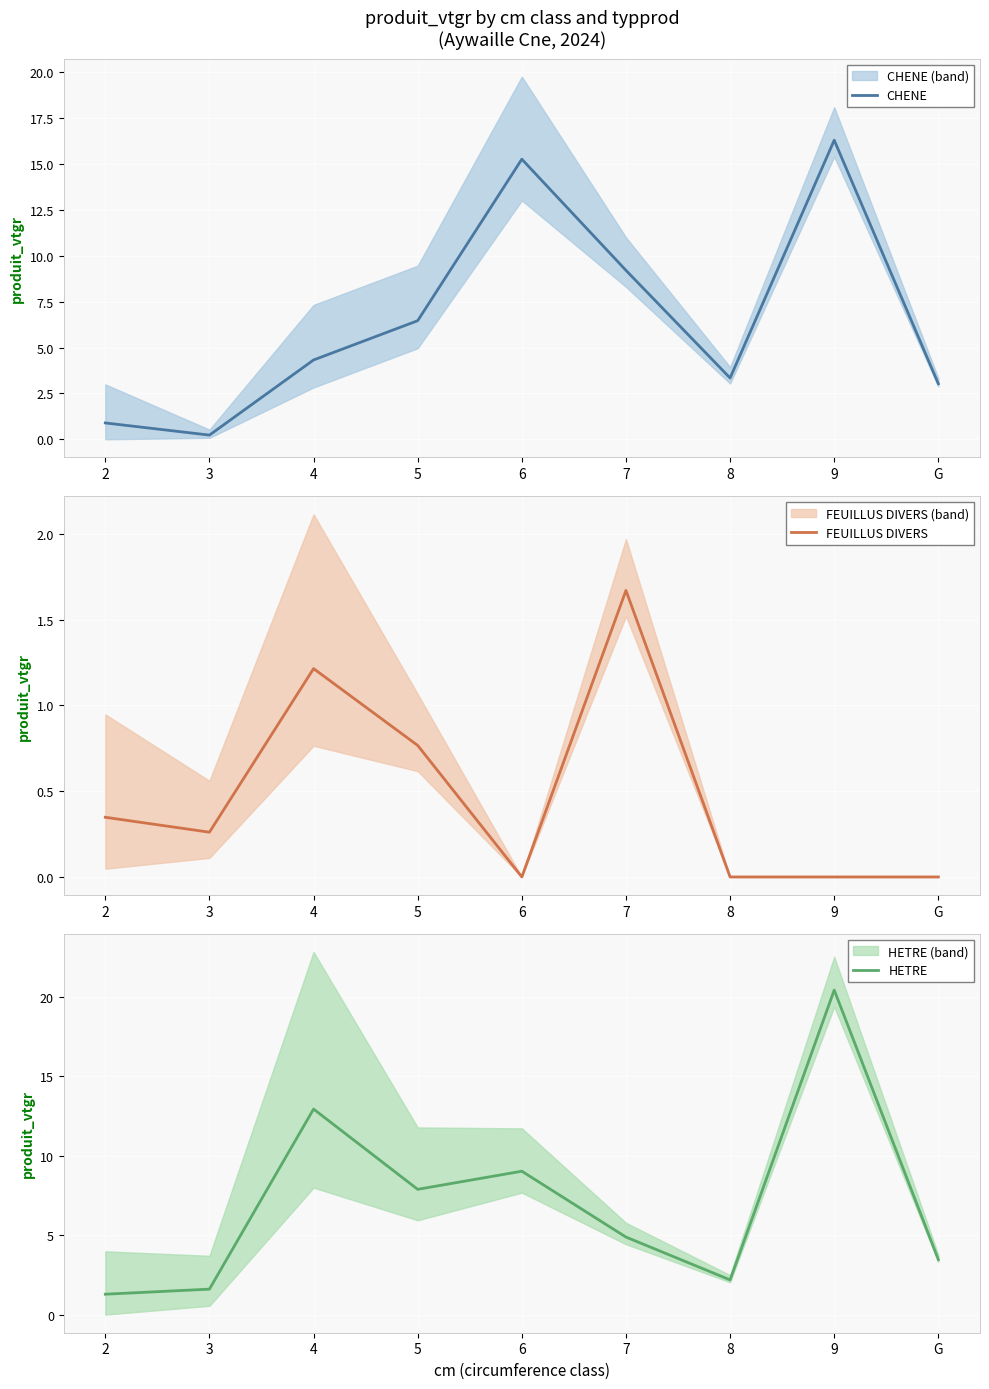

In FEUILLUS DIVERS, how many points are lower than both neighbors (excluding endpoints)?

2